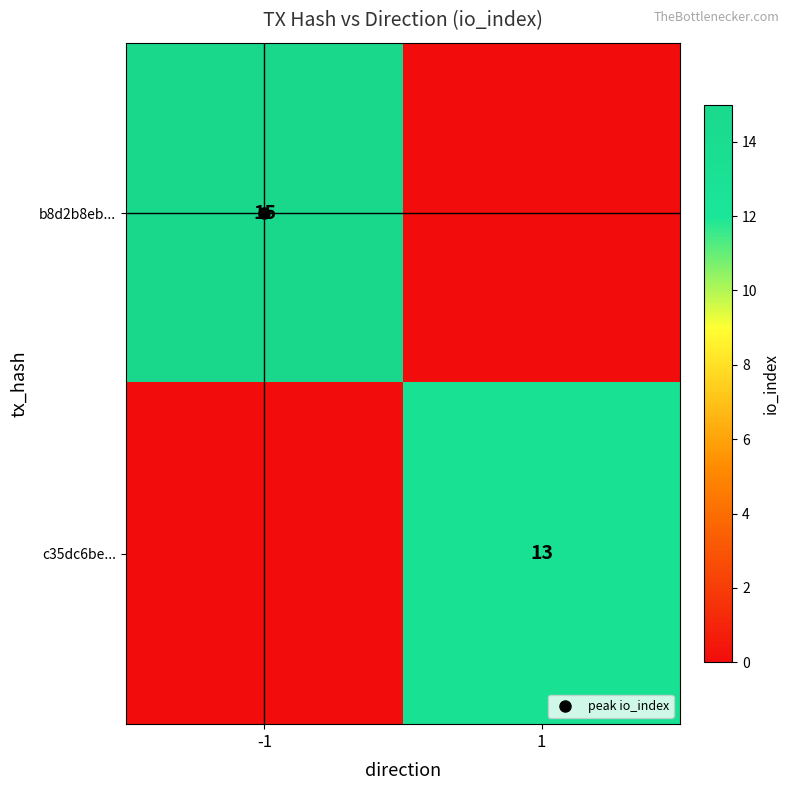

At how many categories does at least one series exceed 8?

2